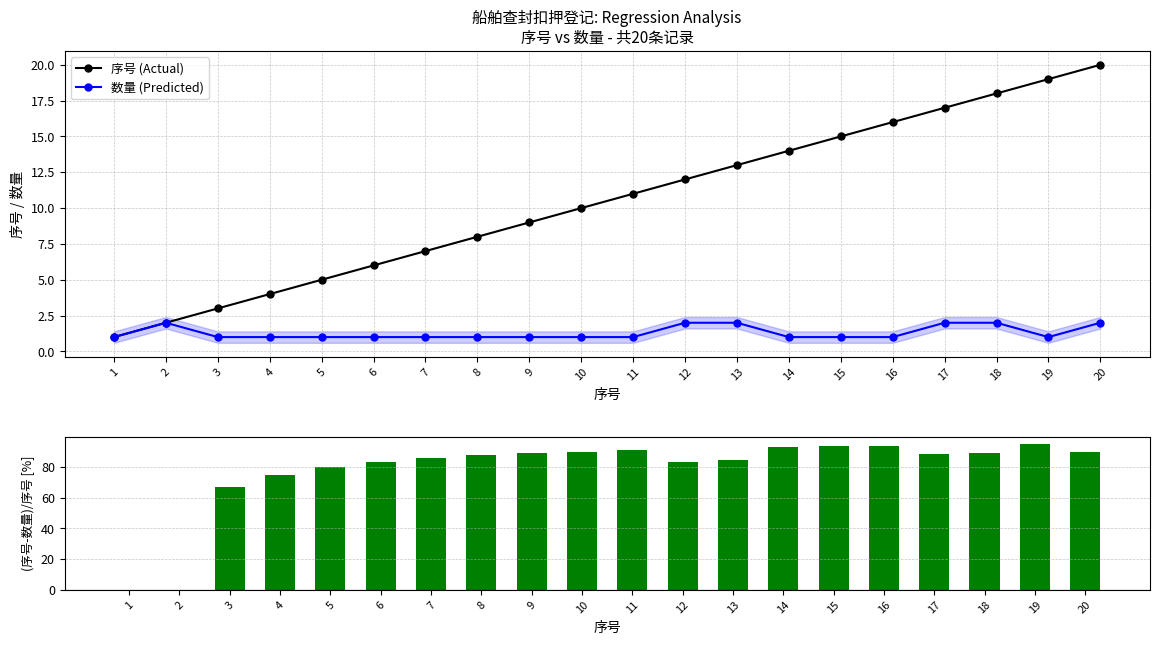

At which category is the sum across all series the highest?

19